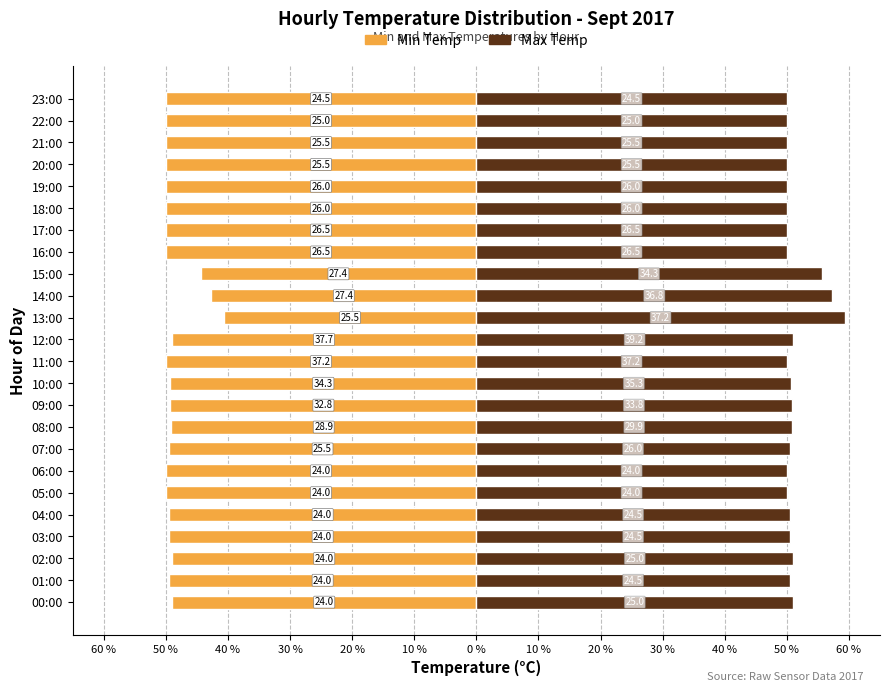

How many groups of bars are there?

24